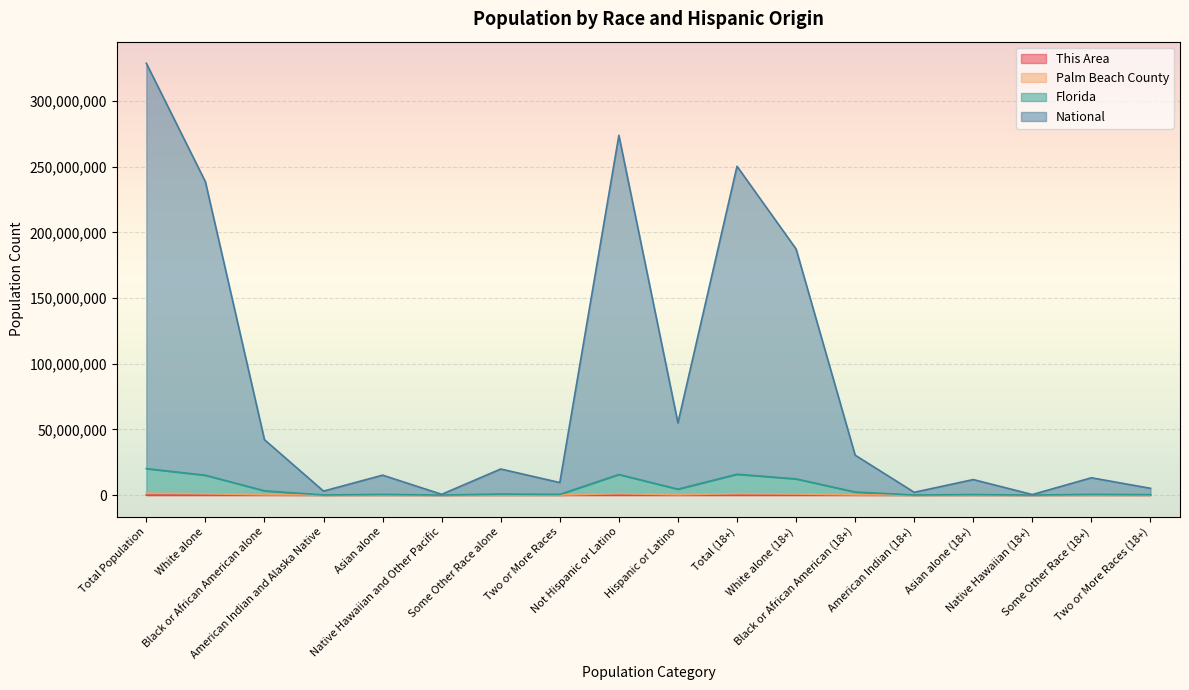

Does the chart display data point markers on the line(s)?

No